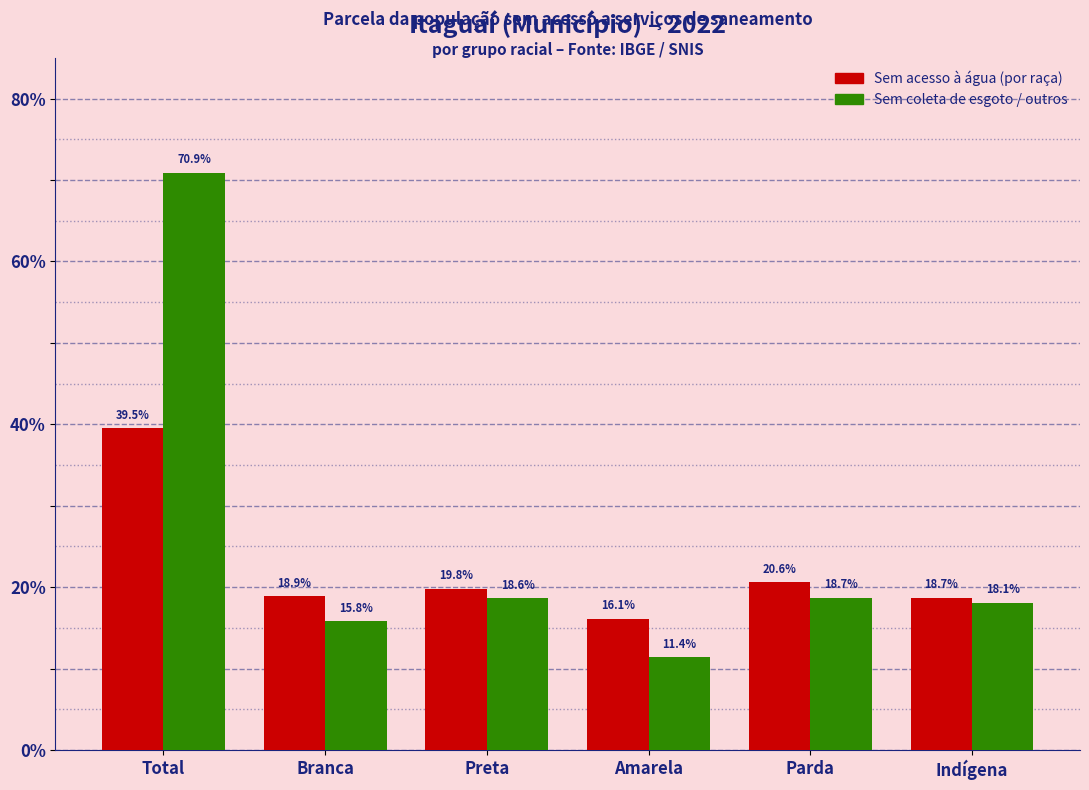

Does the chart contain stacked bars?

No